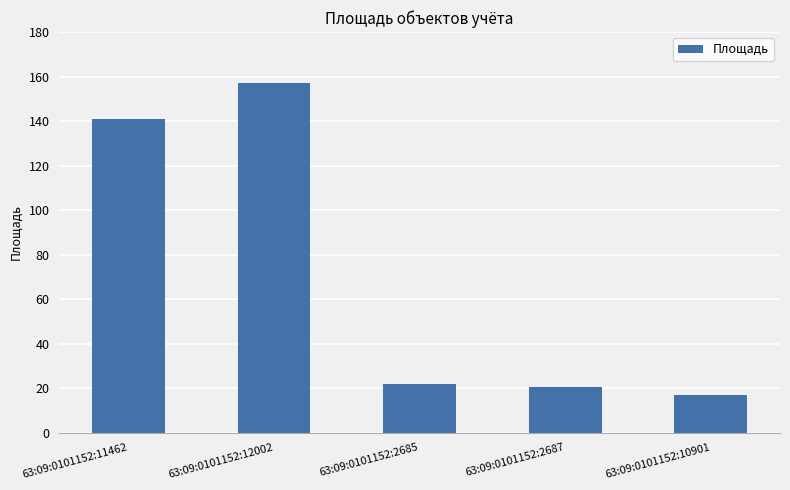

What is the greatest value displayed?

156.9